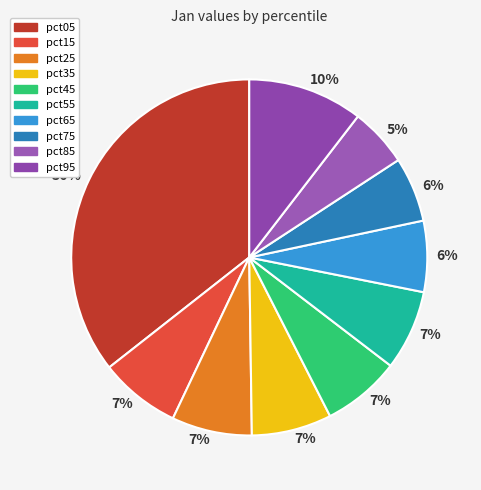

How many slices are in this pie chart?

10